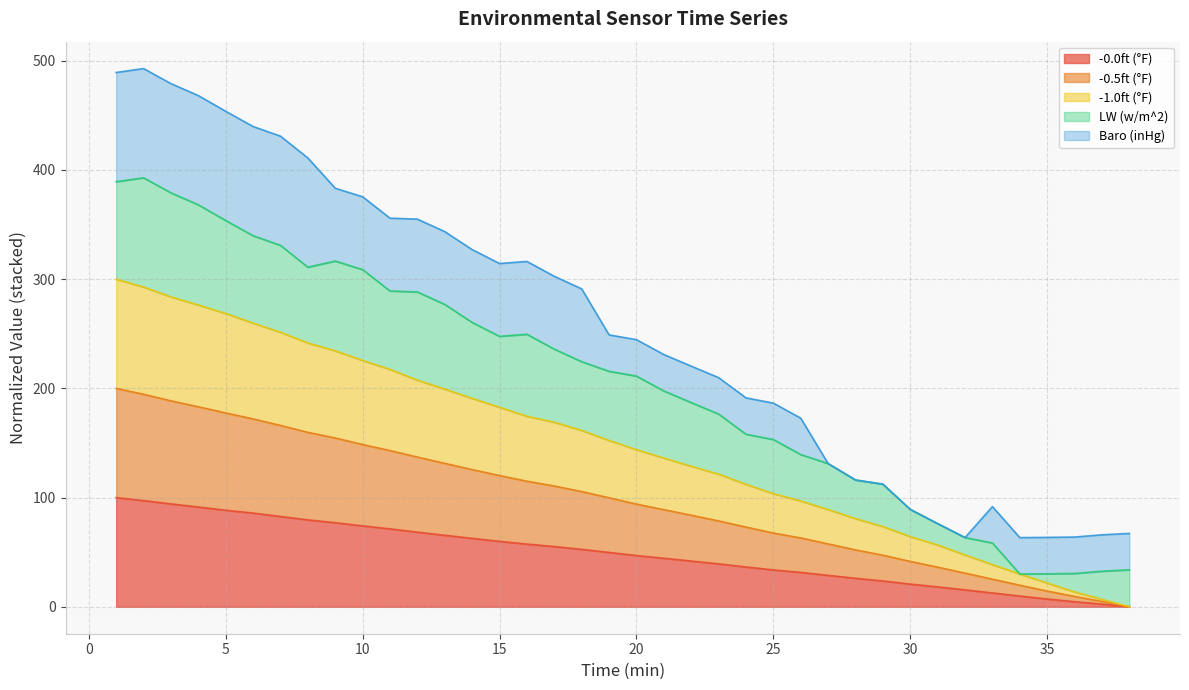

What is the highest value of the -0.0ft (°F) series?

100.0